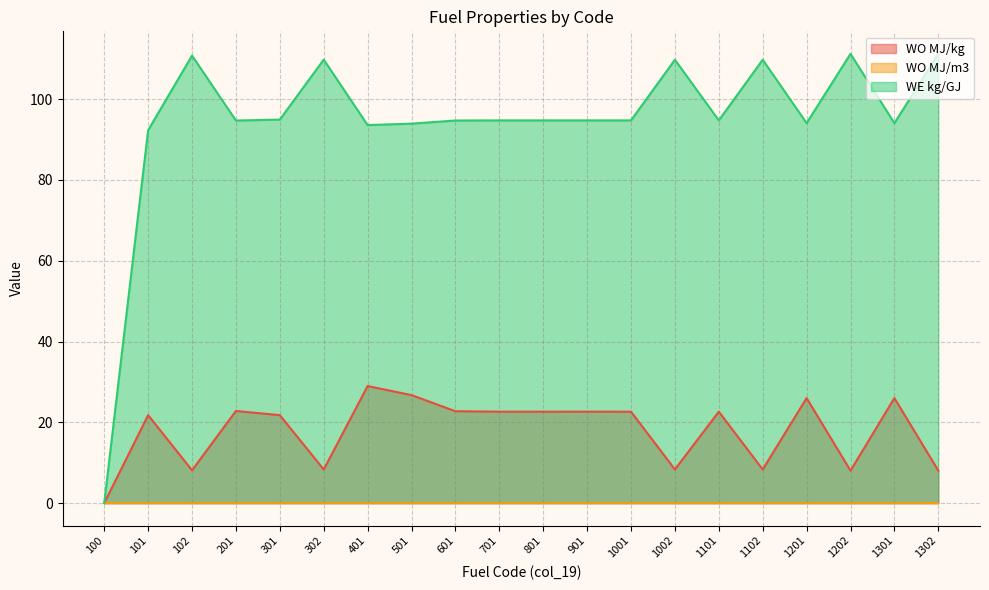

In WO MJ/kg, how many points are lower than both neighbors (excluding endpoints)?

5